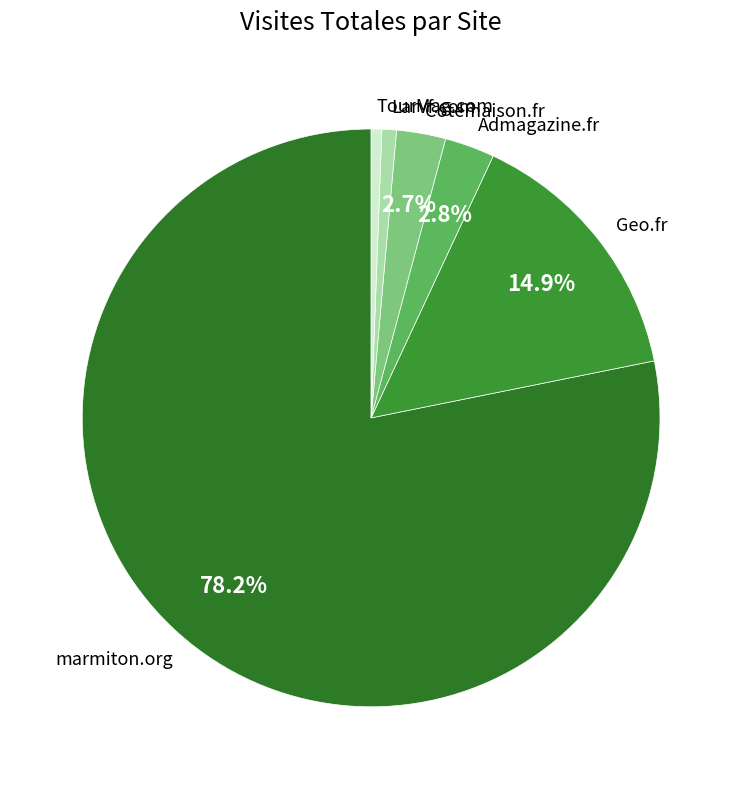

Which slice is the largest?

marmiton.org